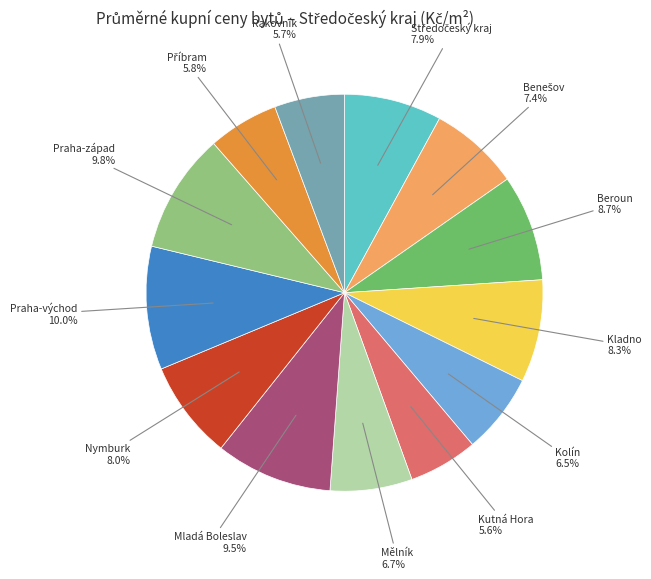

Does any single category account for the majority?

No